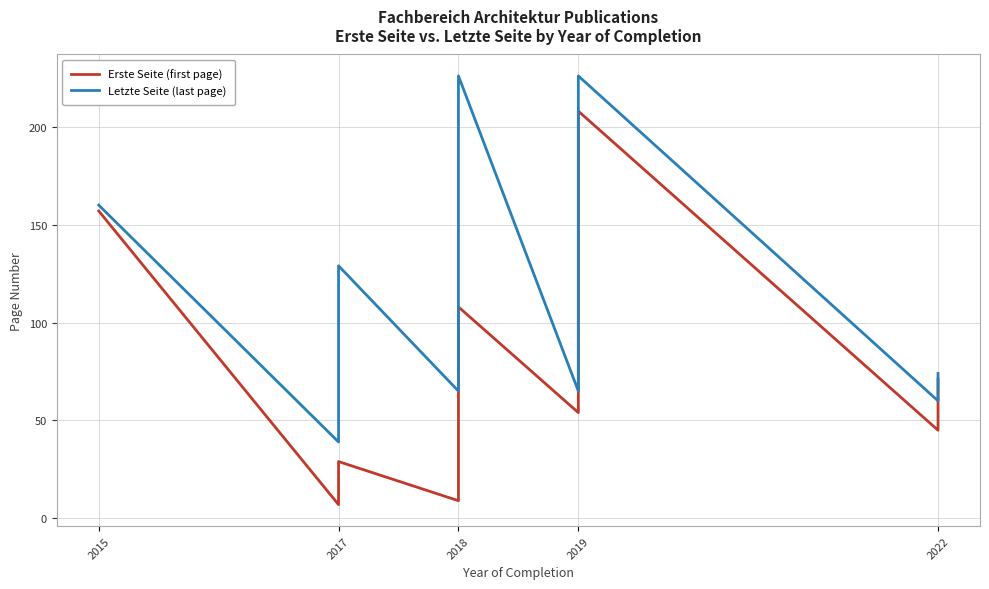

Reading left to right, what are all the values shown in this chart?

Erste Seite (first page): 157	7	10	18	29	9	40	50	108	54	99	119	208	45	51	59	71
Letzte Seite (last page): 160	39	49	57	129	65	74	129	226	65	105	129	226	60	65	69	74